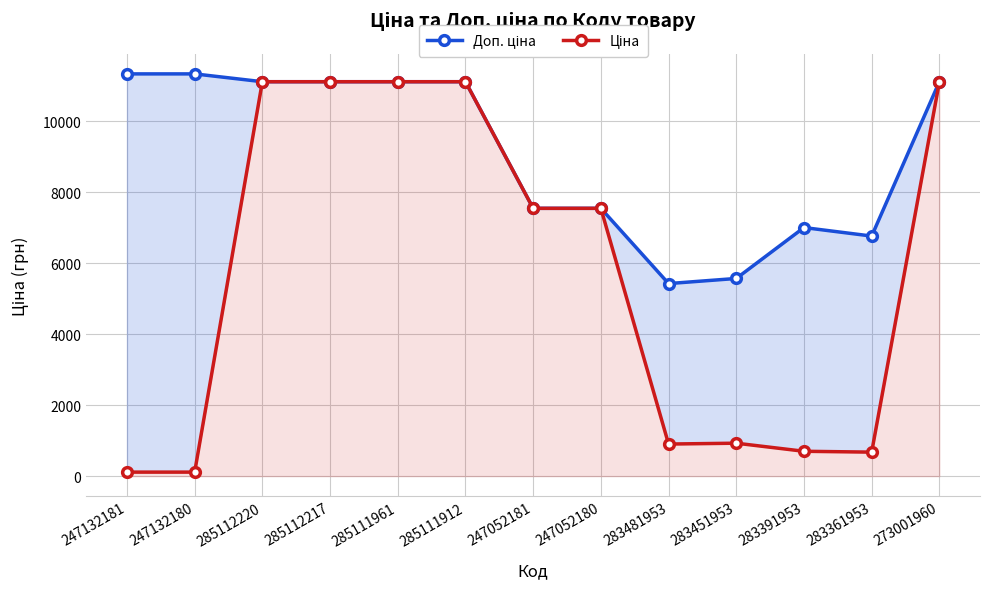

What is the label of the 8th point from the right?

285111912